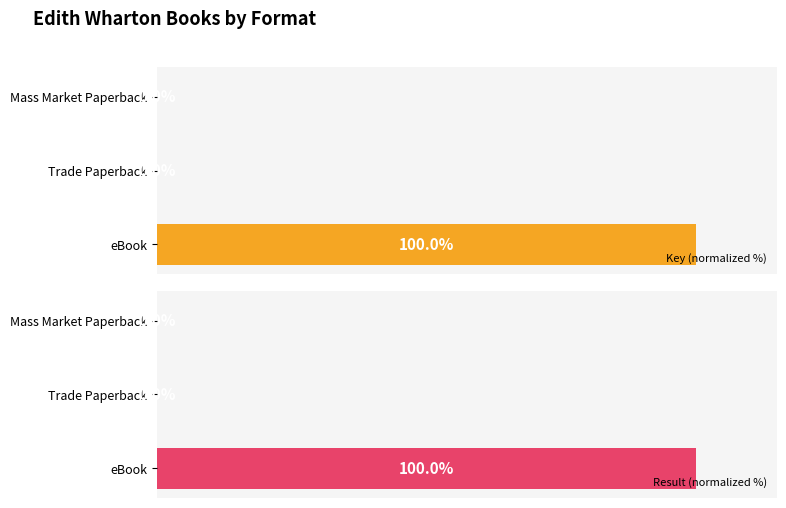

At which label does Result (normalized %) reach its peak?

eBook